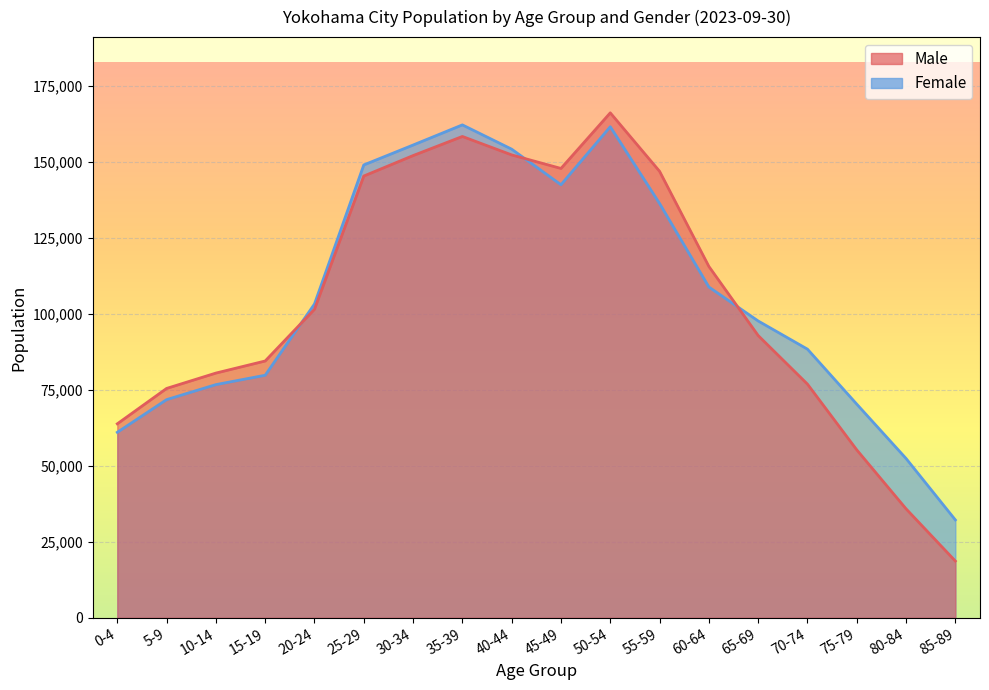

Rank the series by their average value, from lowest to highest.

Male, Female